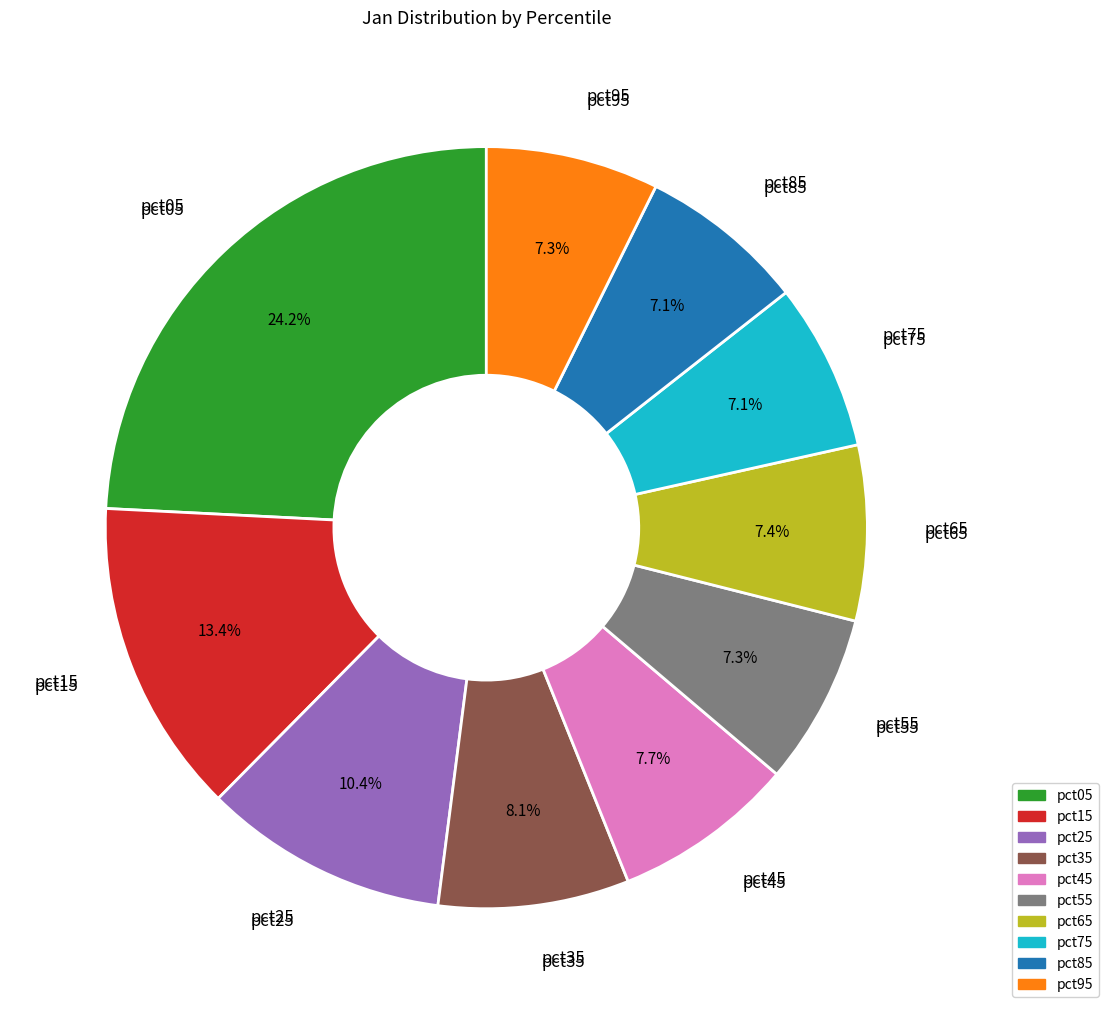

Which slice is the largest?

pct05